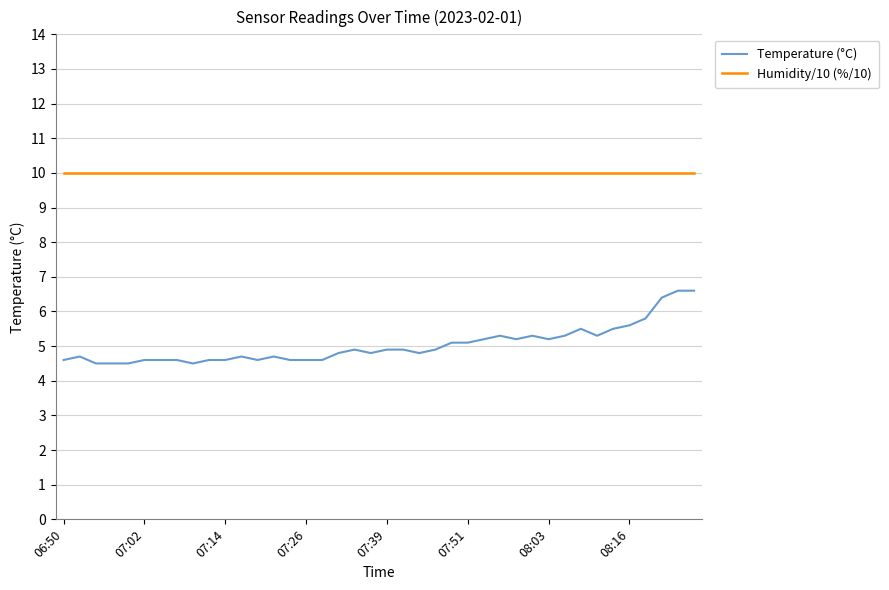

Which series has the largest range (max minus min)?

Temperature (°C)